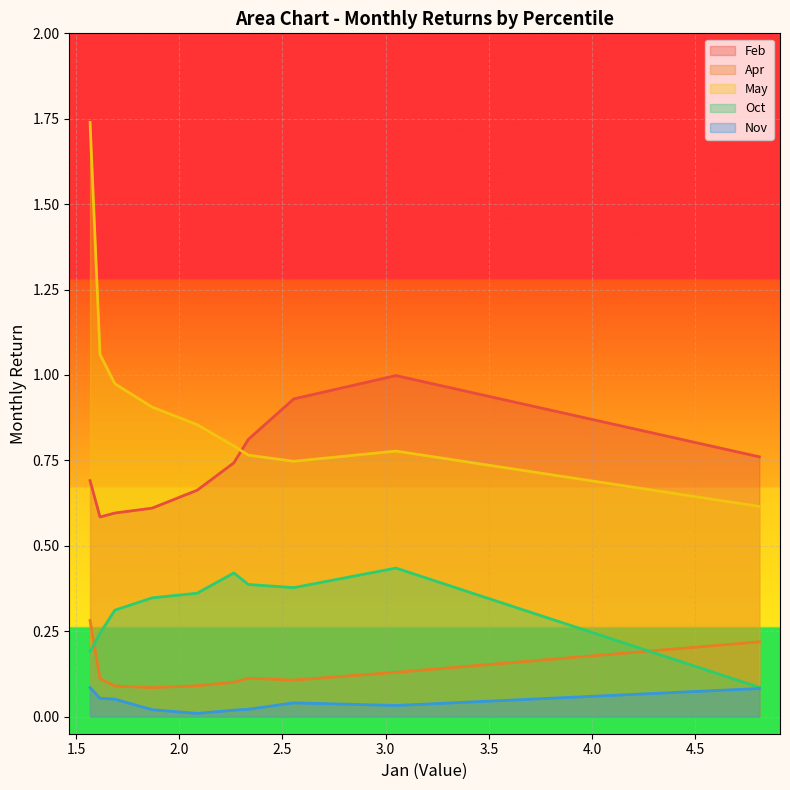

True or false: Feb and Nov intersect in this chart.

False